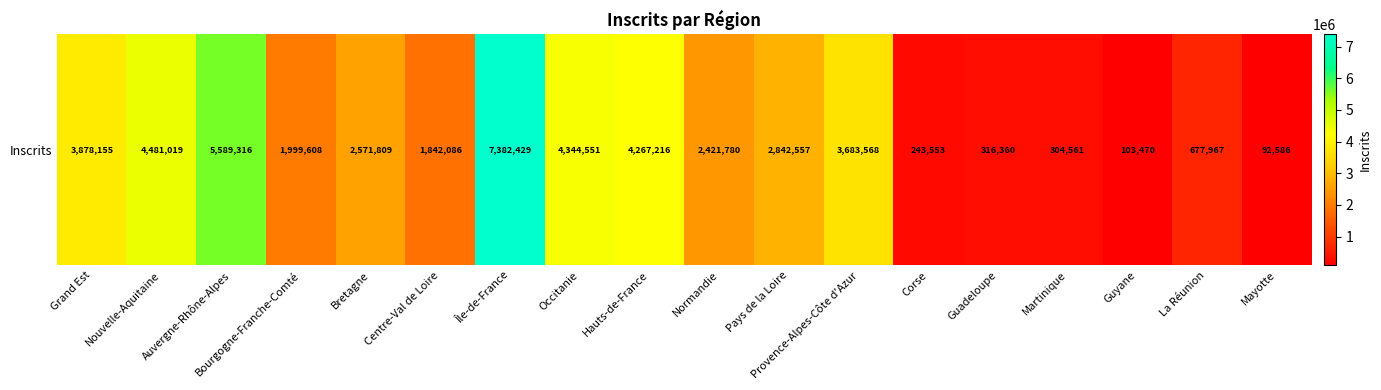

Between Nouvelle-Aquitaine and Normandie, which is larger?

Nouvelle-Aquitaine